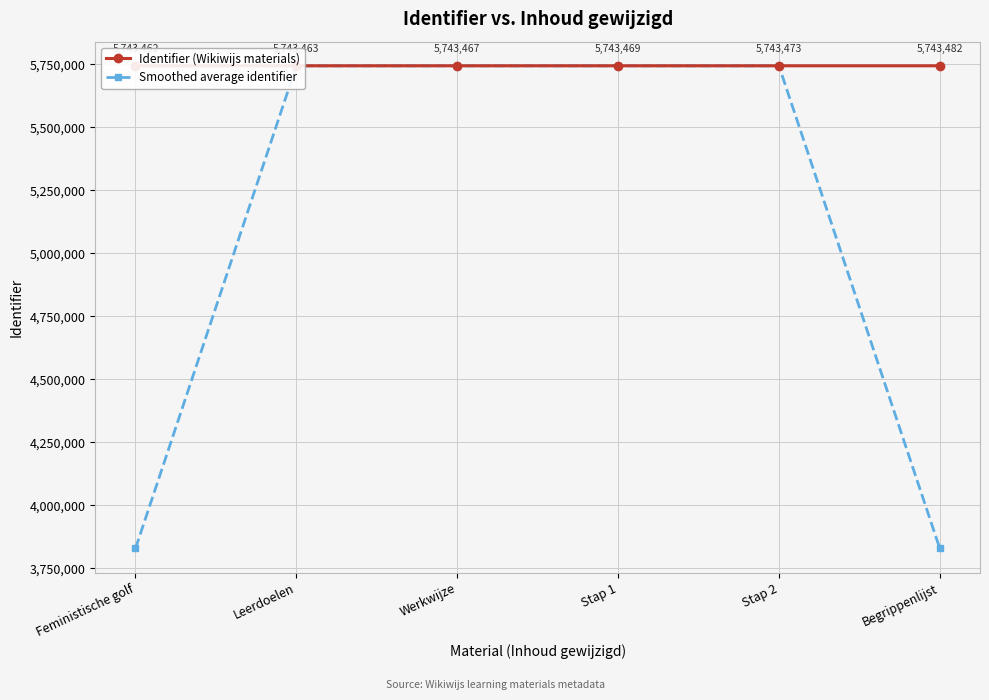

How many series are shown in this chart?

2